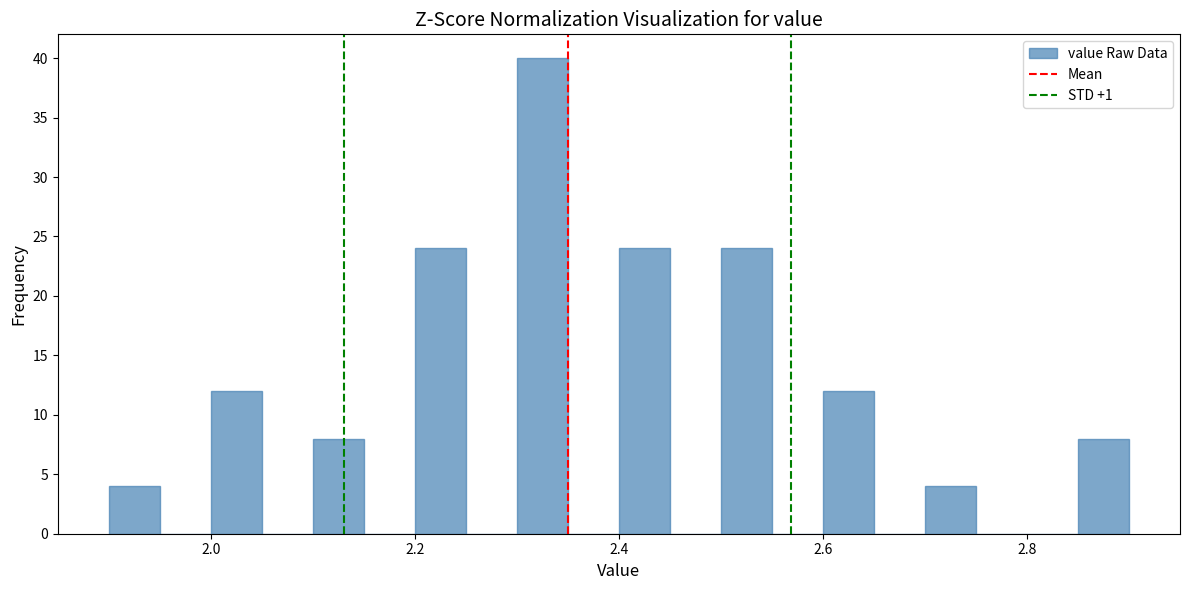

Around what value on the x-axis is the tallest bar? Give the approximate position of its centre, as read against the axis.

2.32